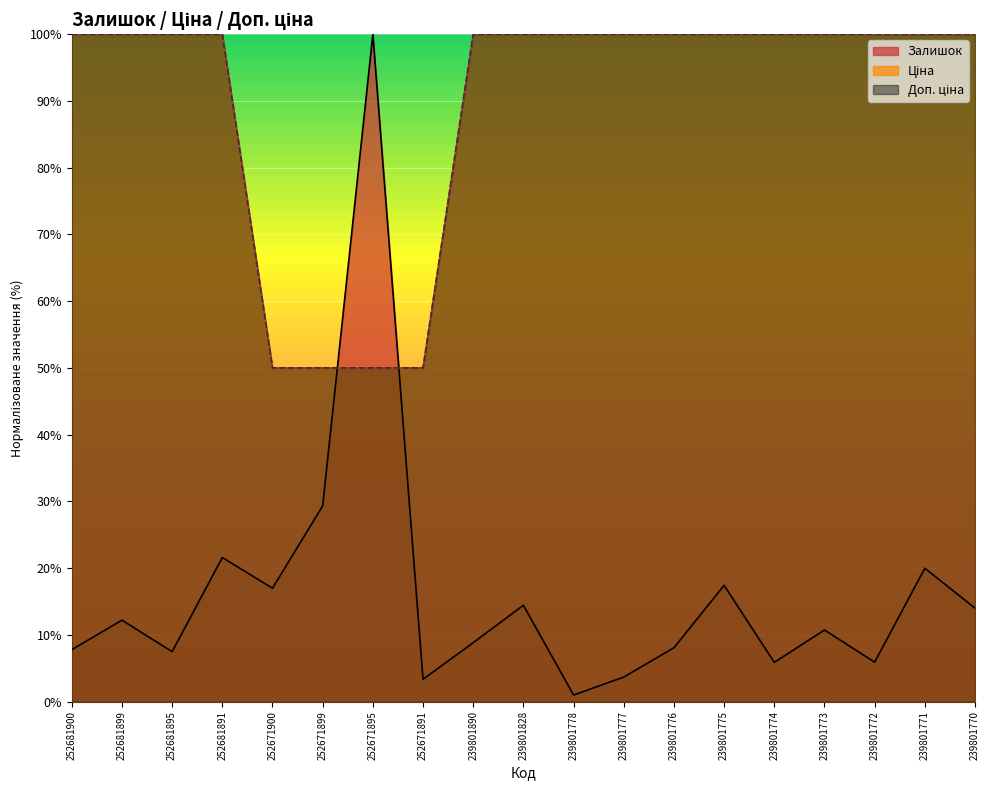

The Доп. ціна series shows 38.5 at 252681895. True or false?

False